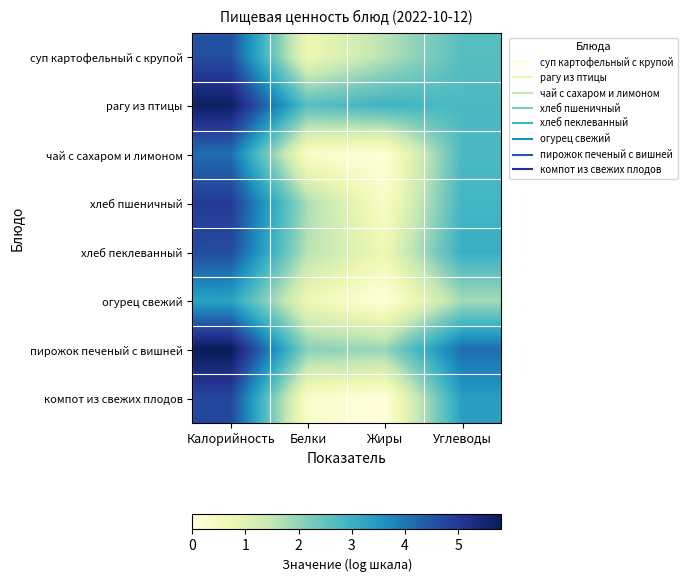

Which has a higher value, Калорийность or Углеводы?

Калорийность